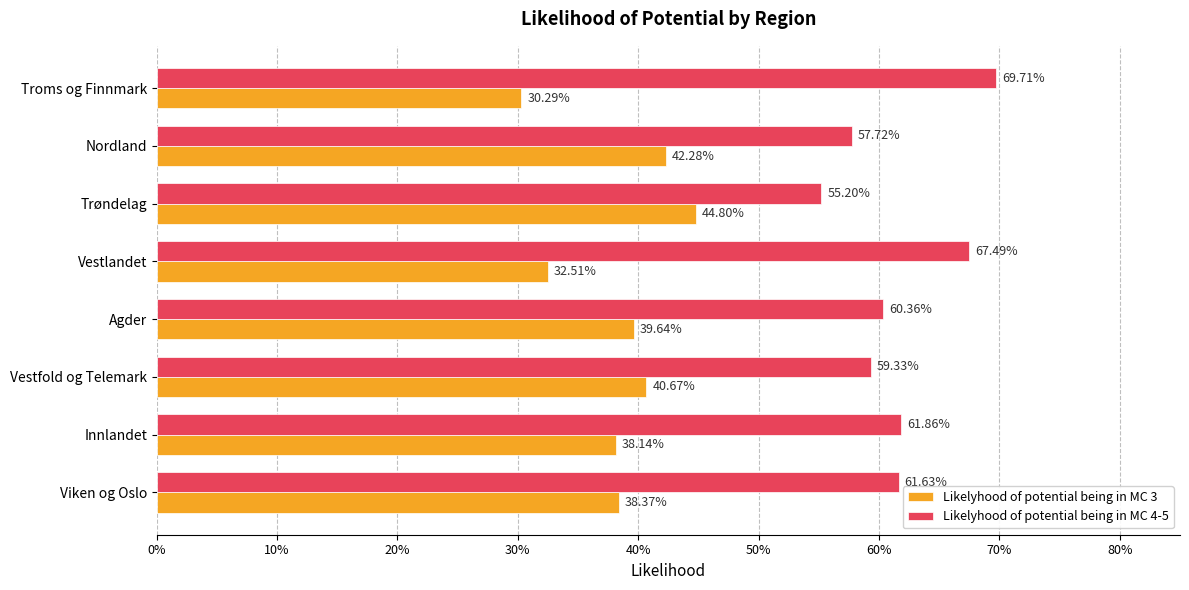

What position from the left is Vestlandet?

5